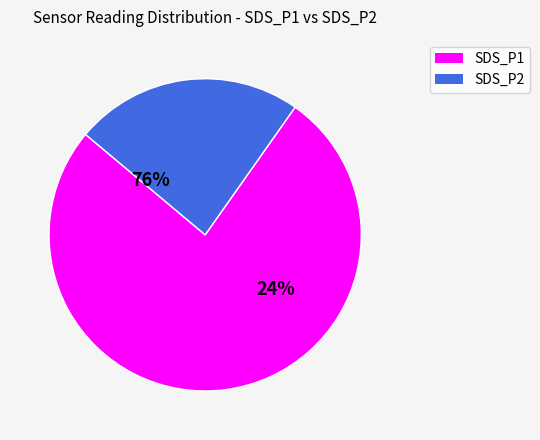

Count the number of slices in the pie.

2